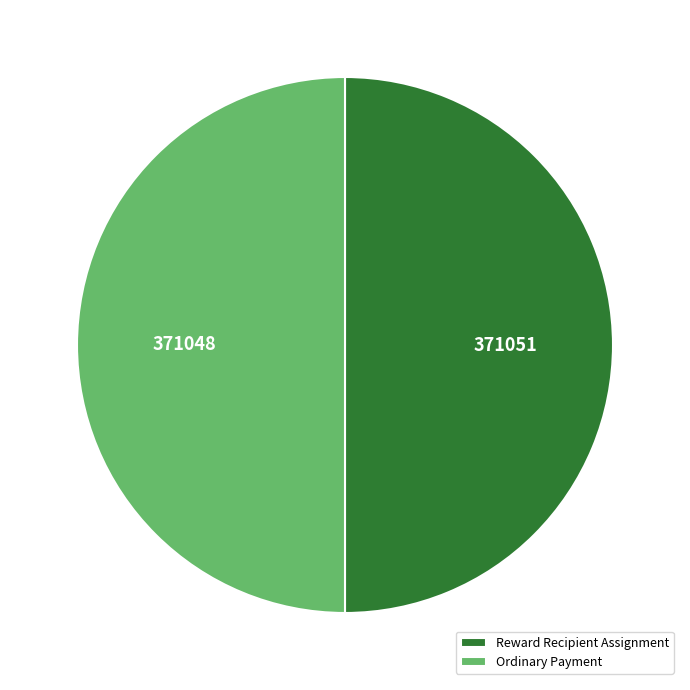

What is the ratio of the value at Ordinary Payment to the value at Reward Recipient Assignment?

1.0